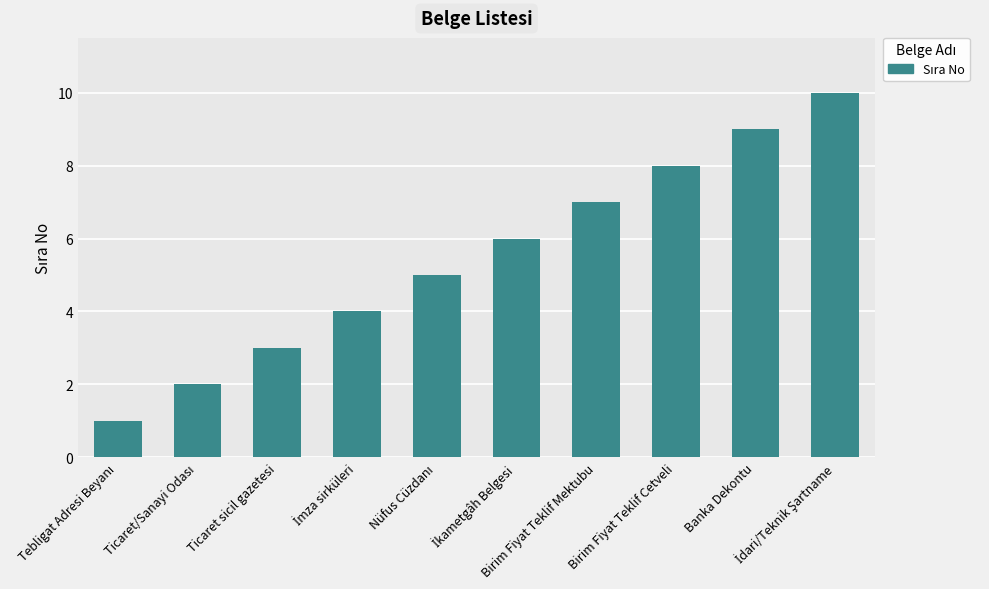

What is the greatest value displayed?

10